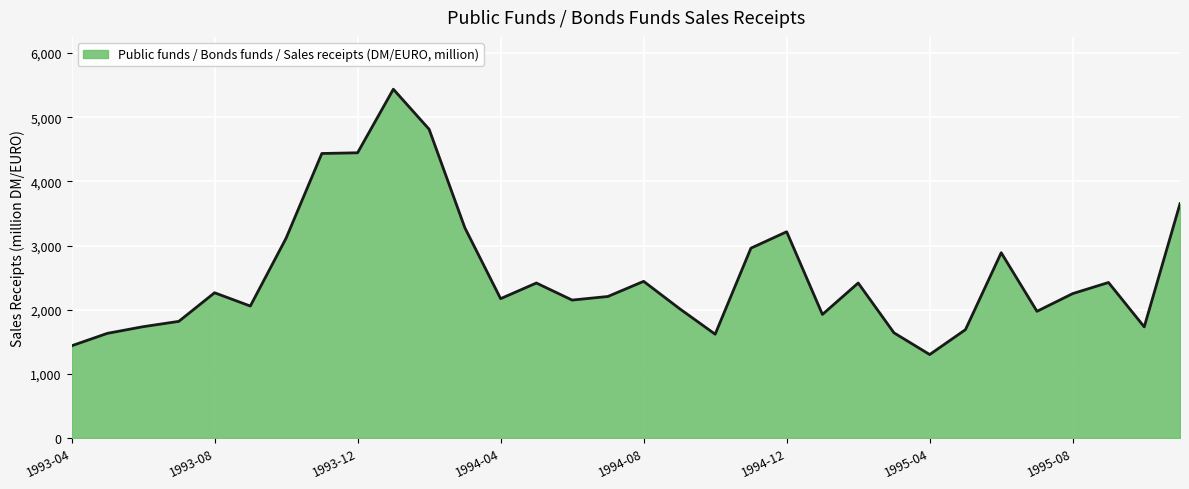

What is the minimum value shown in the chart?

1301